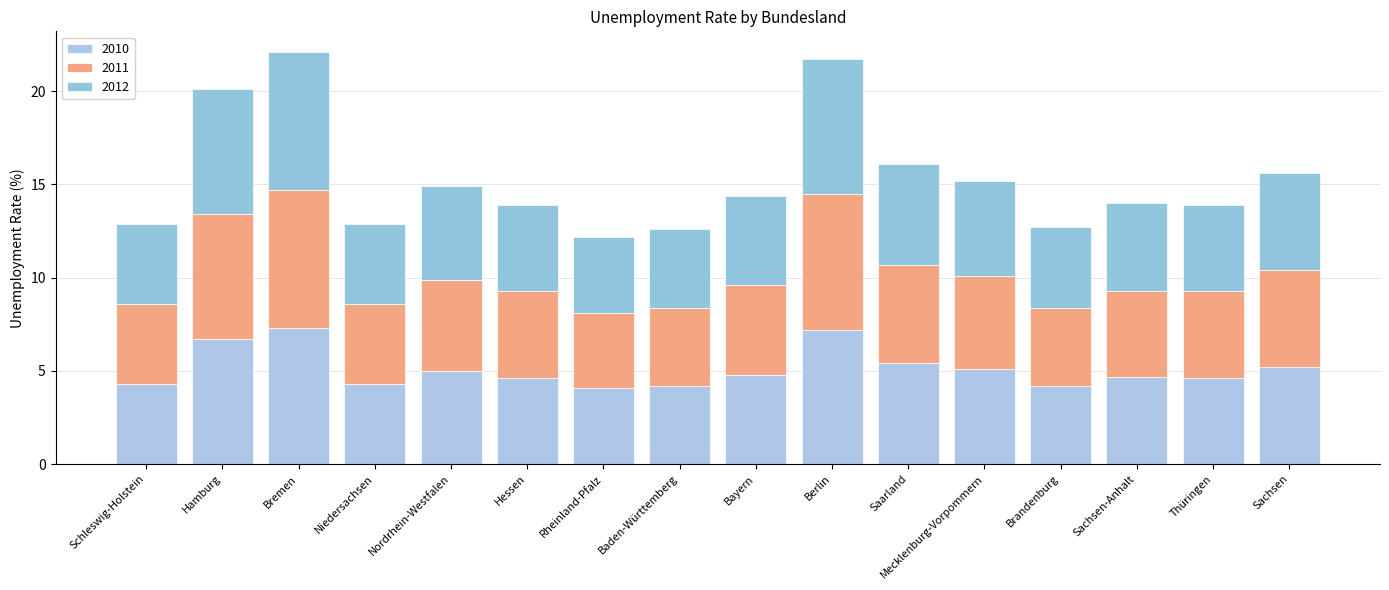

At Saarland, list the series in order from largest to smallest.

2010, 2012, 2011